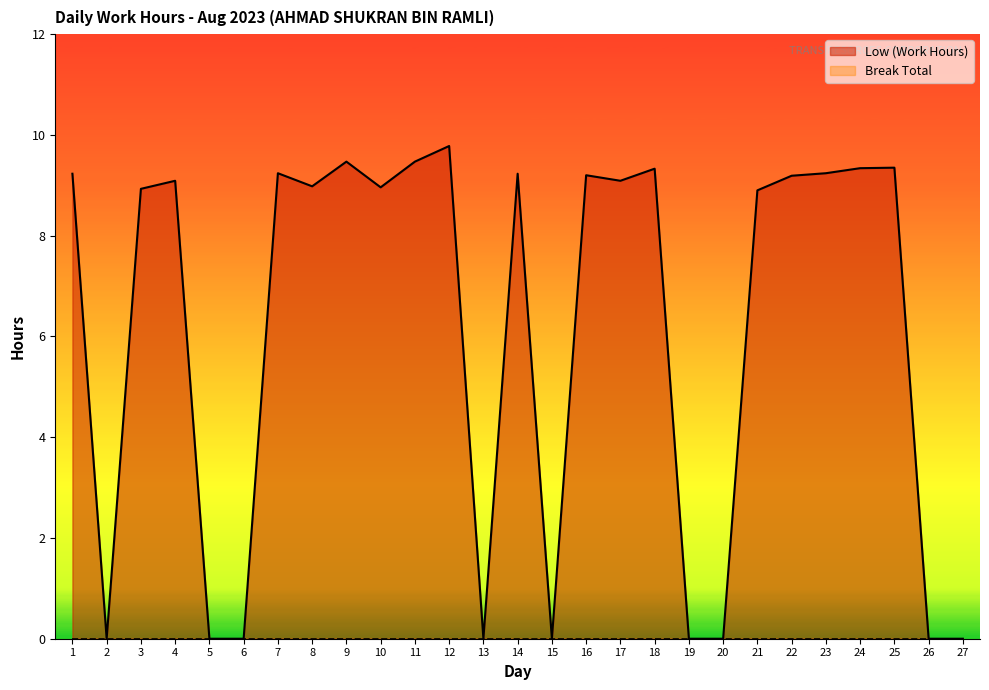

The value at 21 is 12.2. True or false?

False